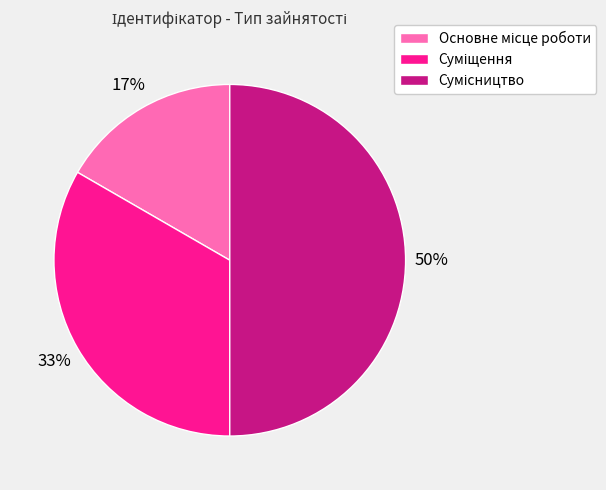

To the nearest percent, what is the average slice percentage?

33%